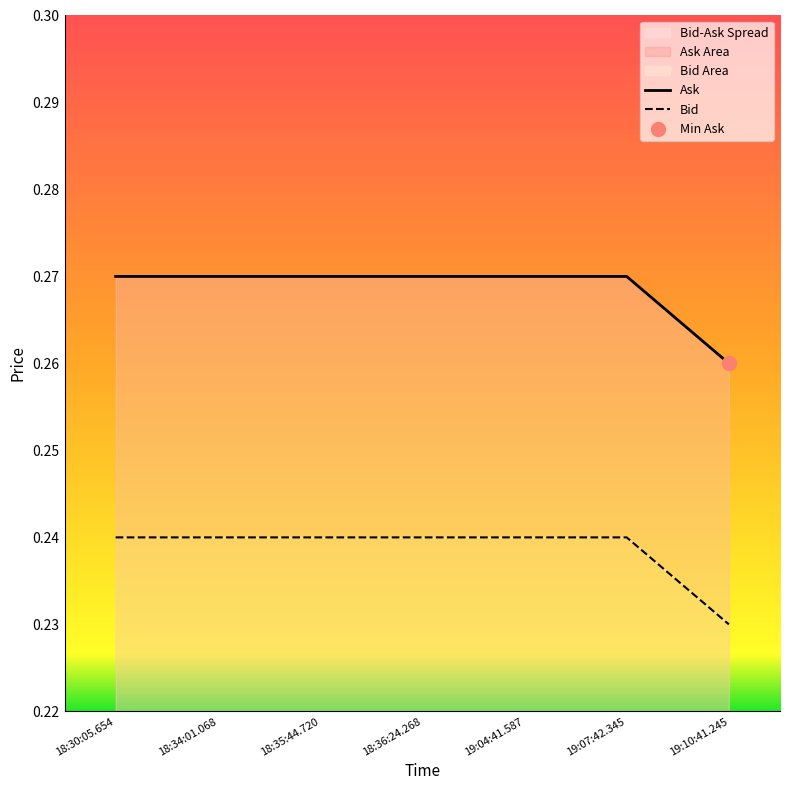

True or false: Ask and Bid intersect in this chart.

False